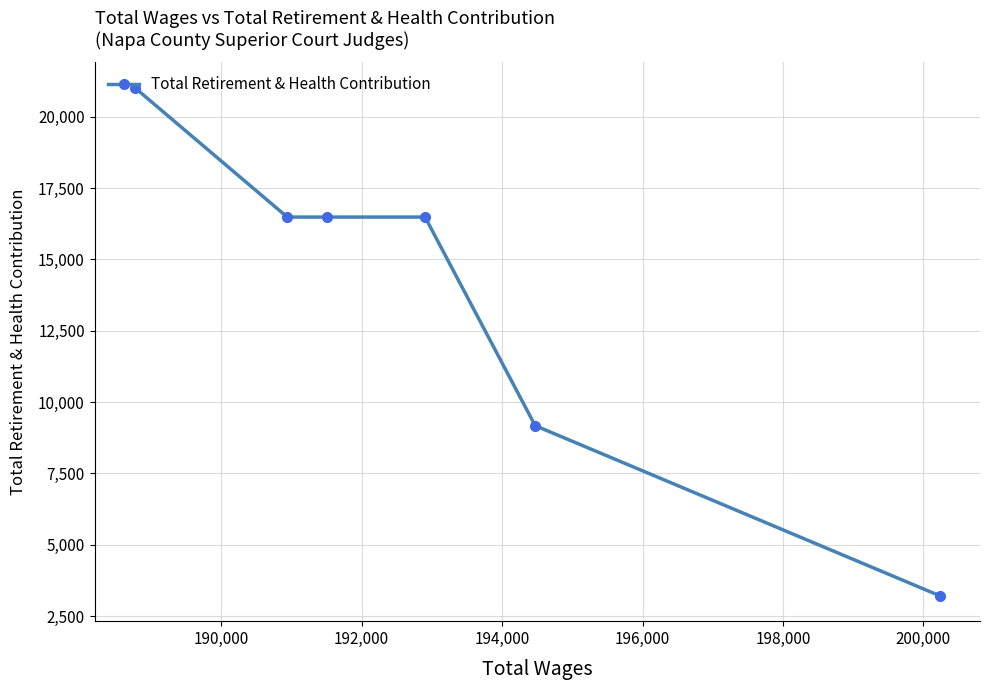

What is the value of the 6th point from the left?

3217